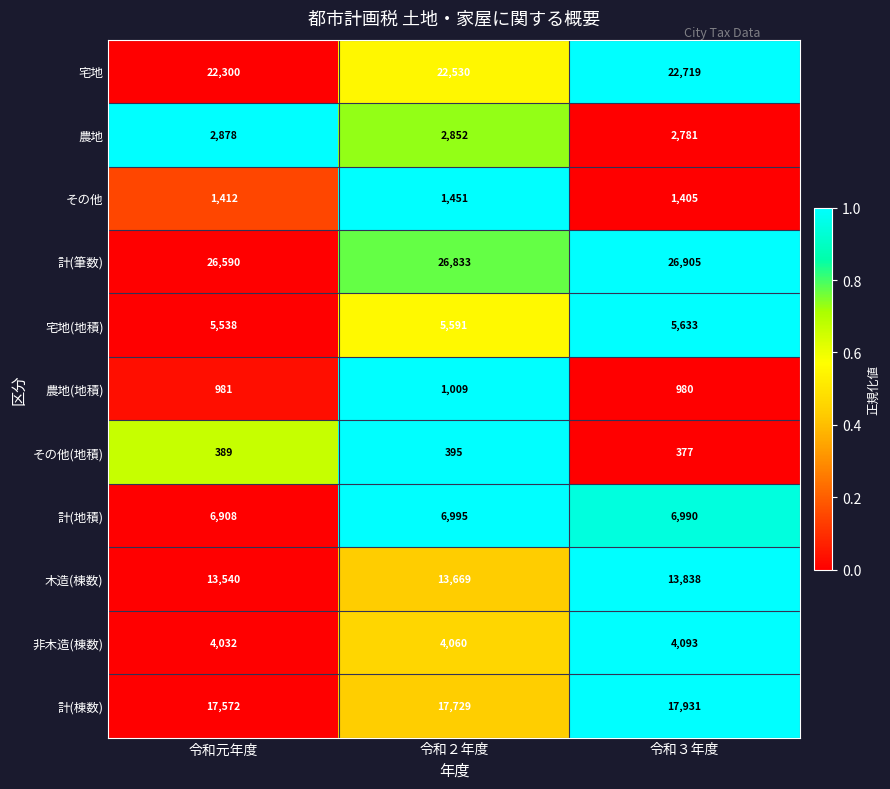

What is the sum of the 木造(棟数) values at 令和２年度 and 令和元年度?

27209